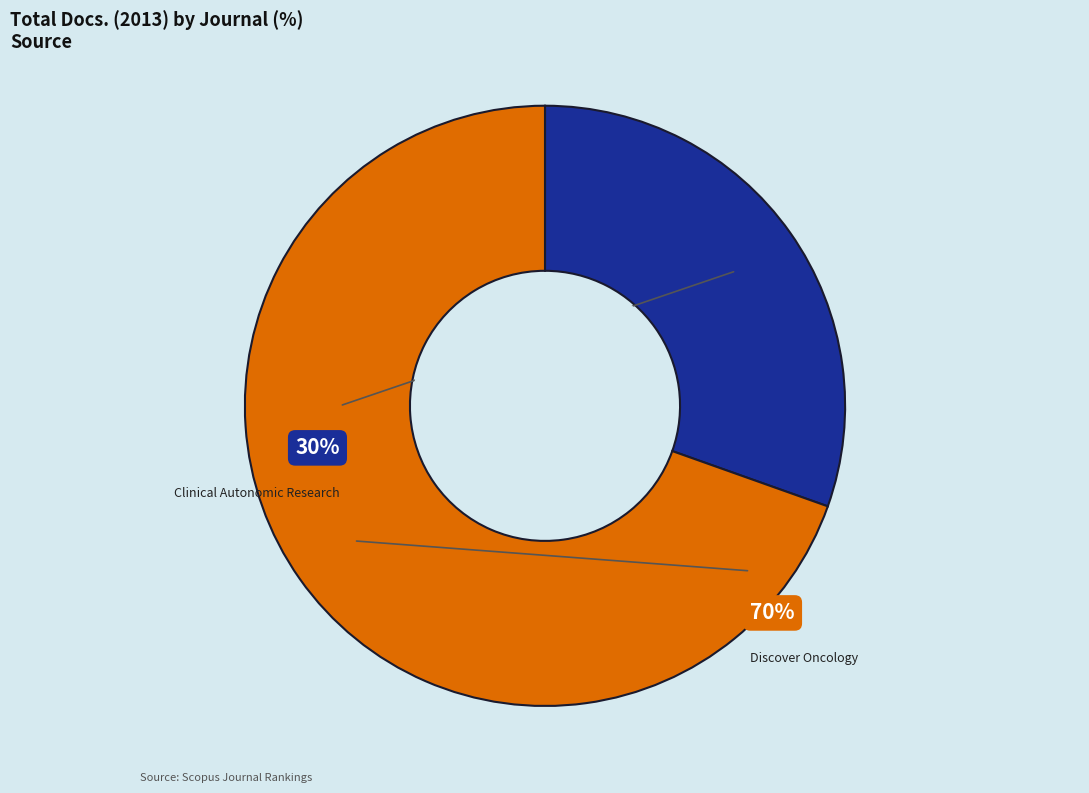

Which slice is the largest?

Discover Oncology